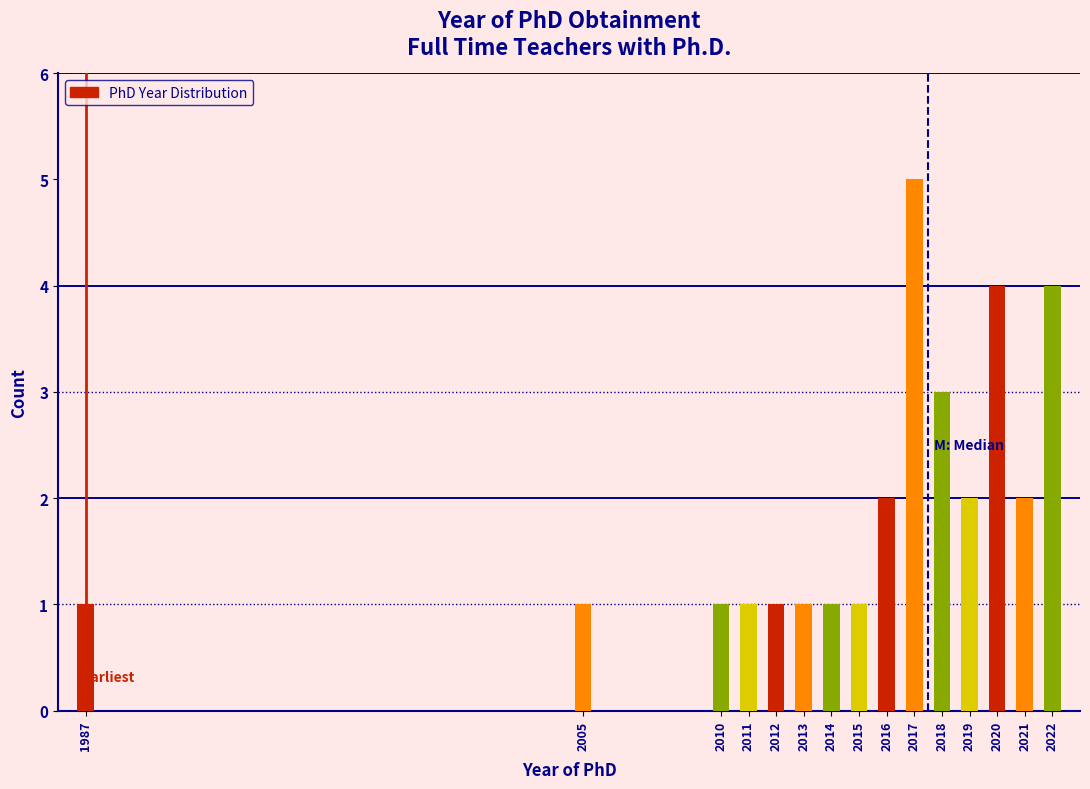

Reading left to right, extract all data points from this chart.

1	1	1	1	1	1	1	1	2	5	3	2	4	2	4